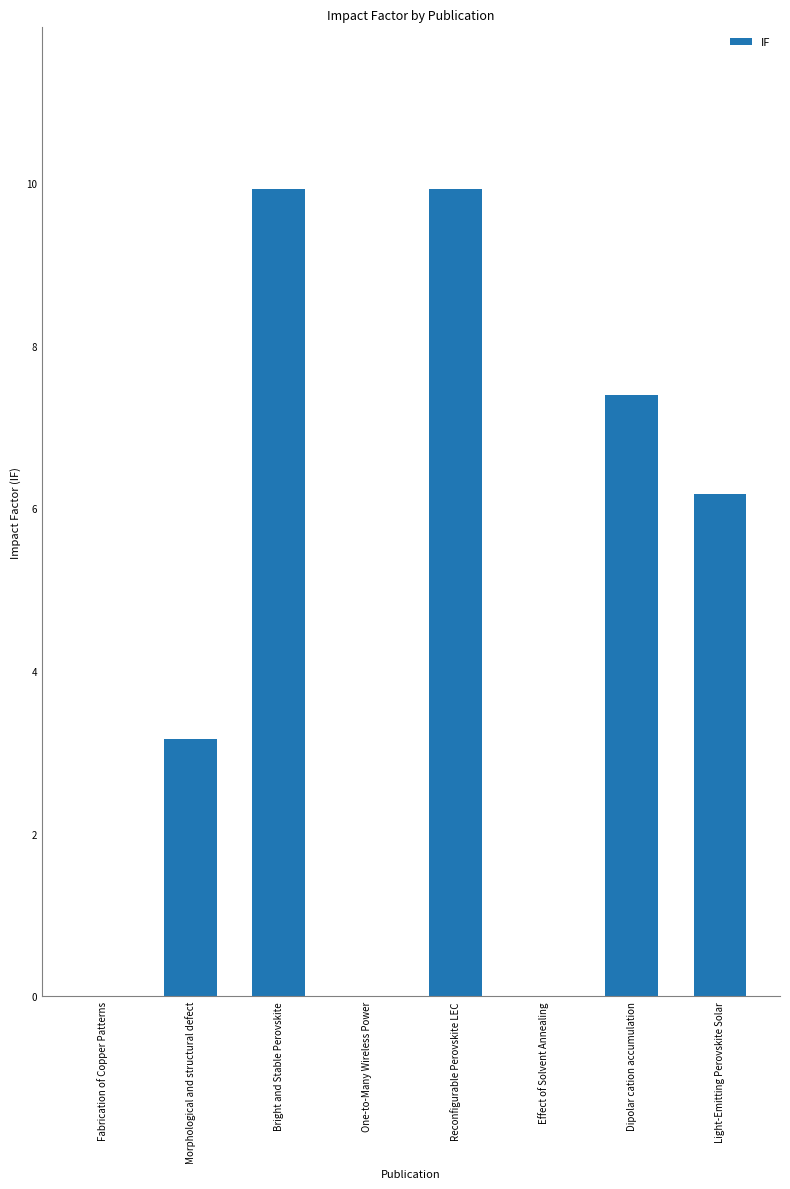

The chart shows a value of 0.0 at Fabrication of Copper Patterns. True or false?

True